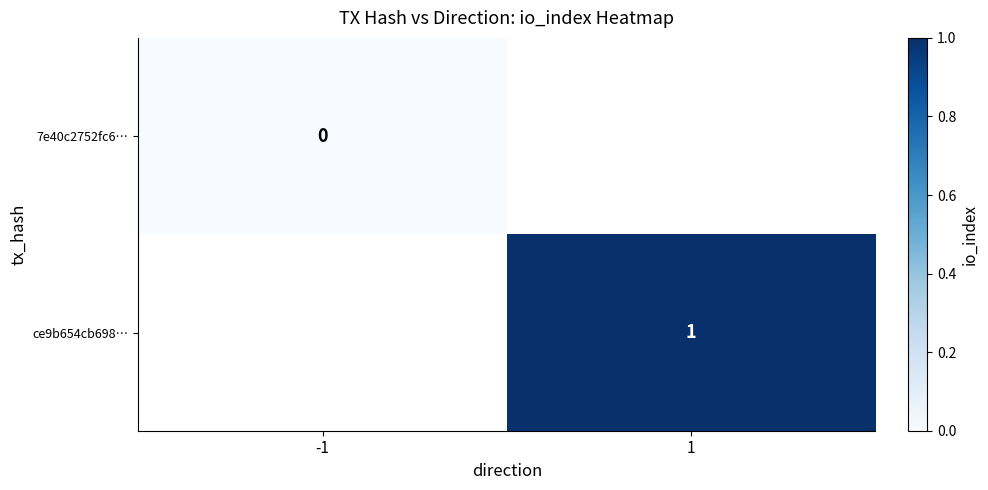

Is the value of 7e40c2752fc6… at -1 greater than the value of ce9b654cb698… at 1?

No